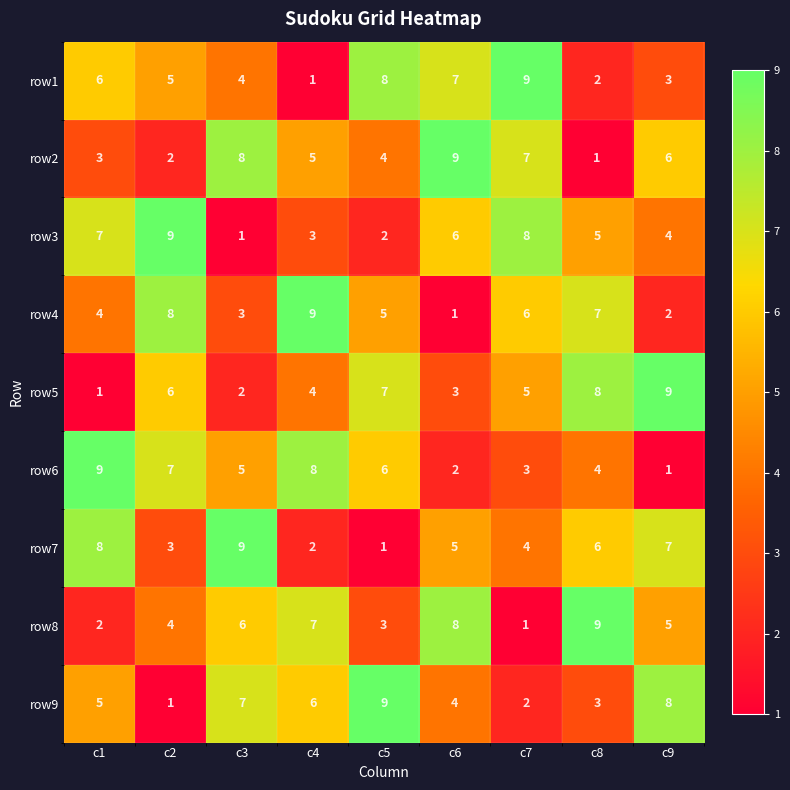

What is the smallest value displayed?

1